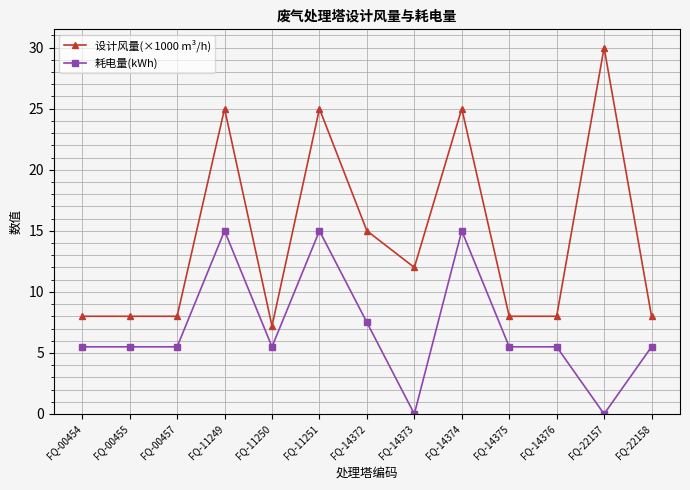

Which series changed the most between FQ-11249 and FQ-14373?

耗电量(kWh)